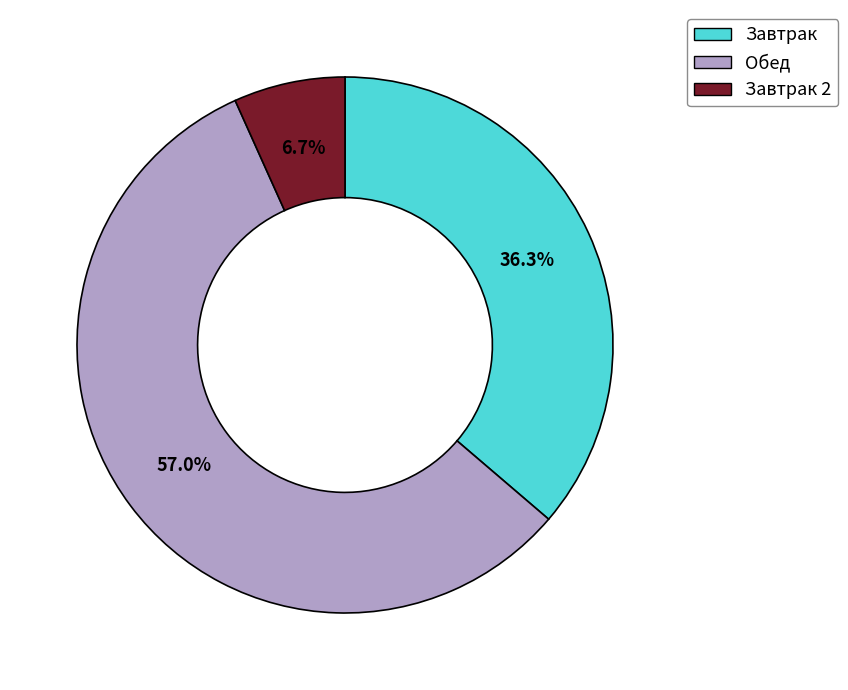

Combined, do Завтрак and Завтрак 2 account for over 50%?

No